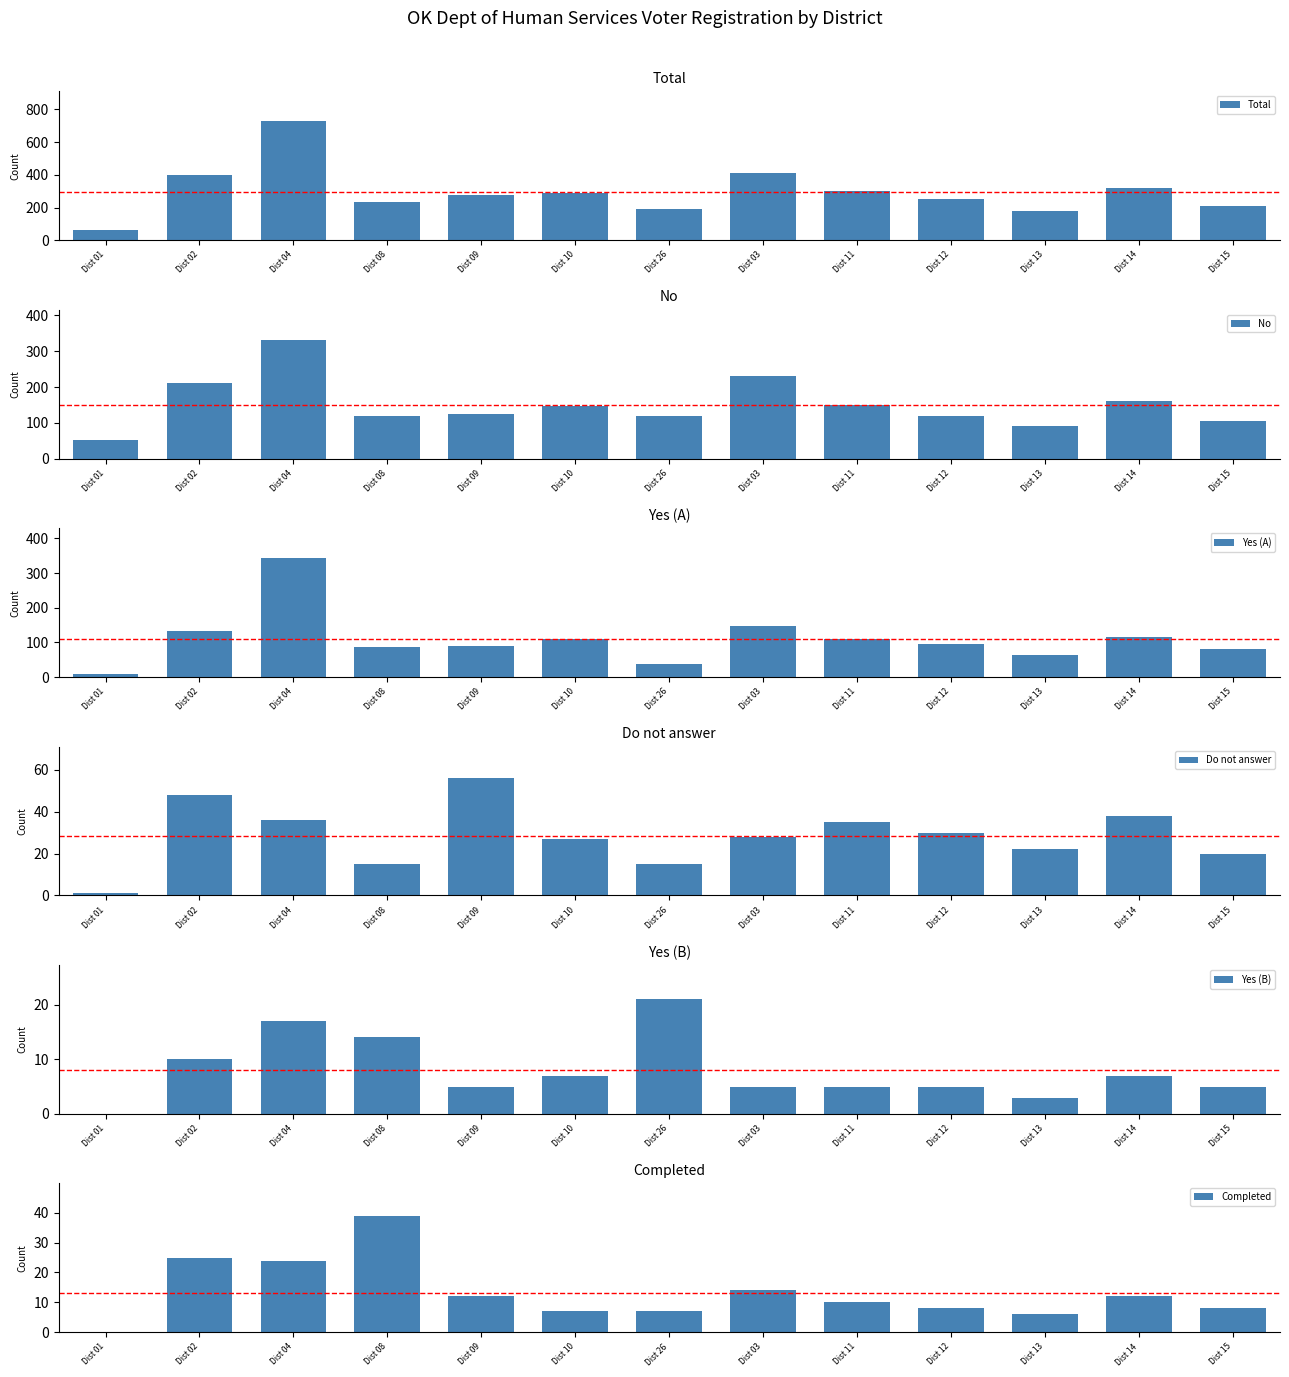

What is the spread (max minus min) of values at Dist 03?

406